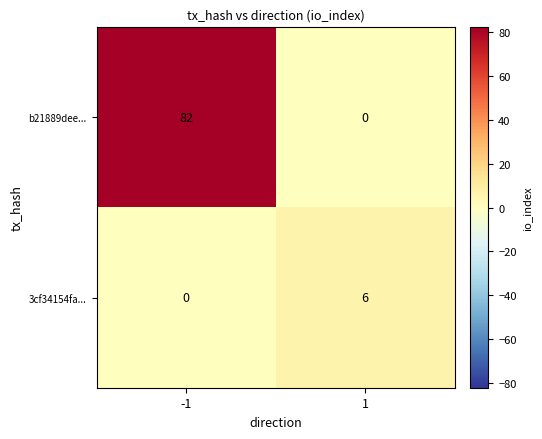

Which series has the largest total across all categories?

b21889dee...